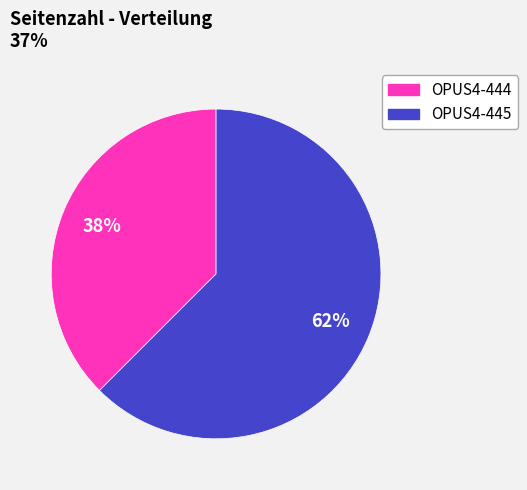

Rank the categories by value from lowest to highest.

OPUS4-444, OPUS4-445